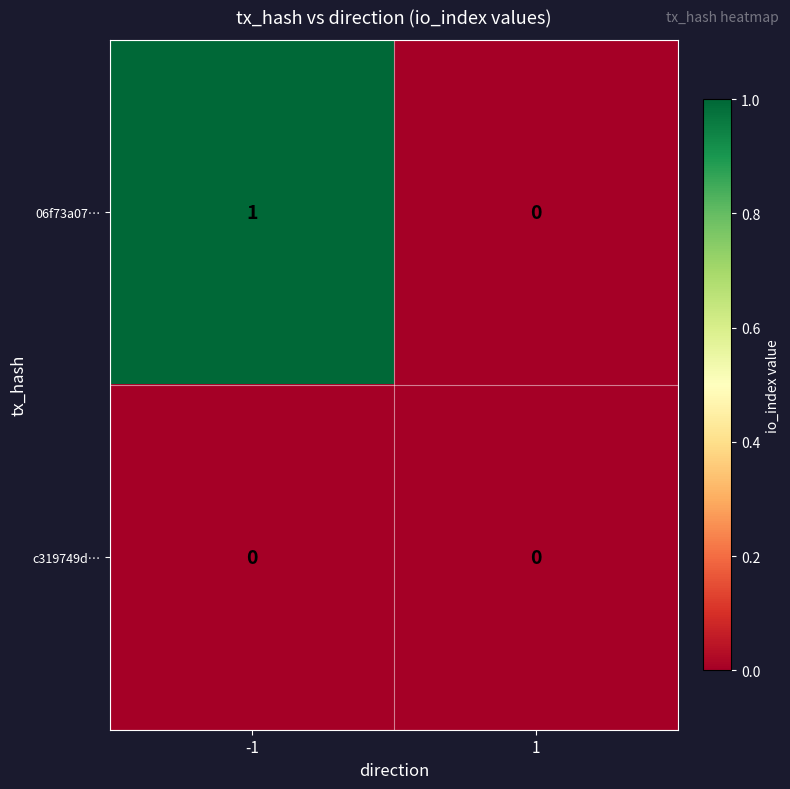

Reading left to right, transcribe all the data shown in this chart.

06f73a07…: -1=1	1=0
c319749d…: -1=0	1=0